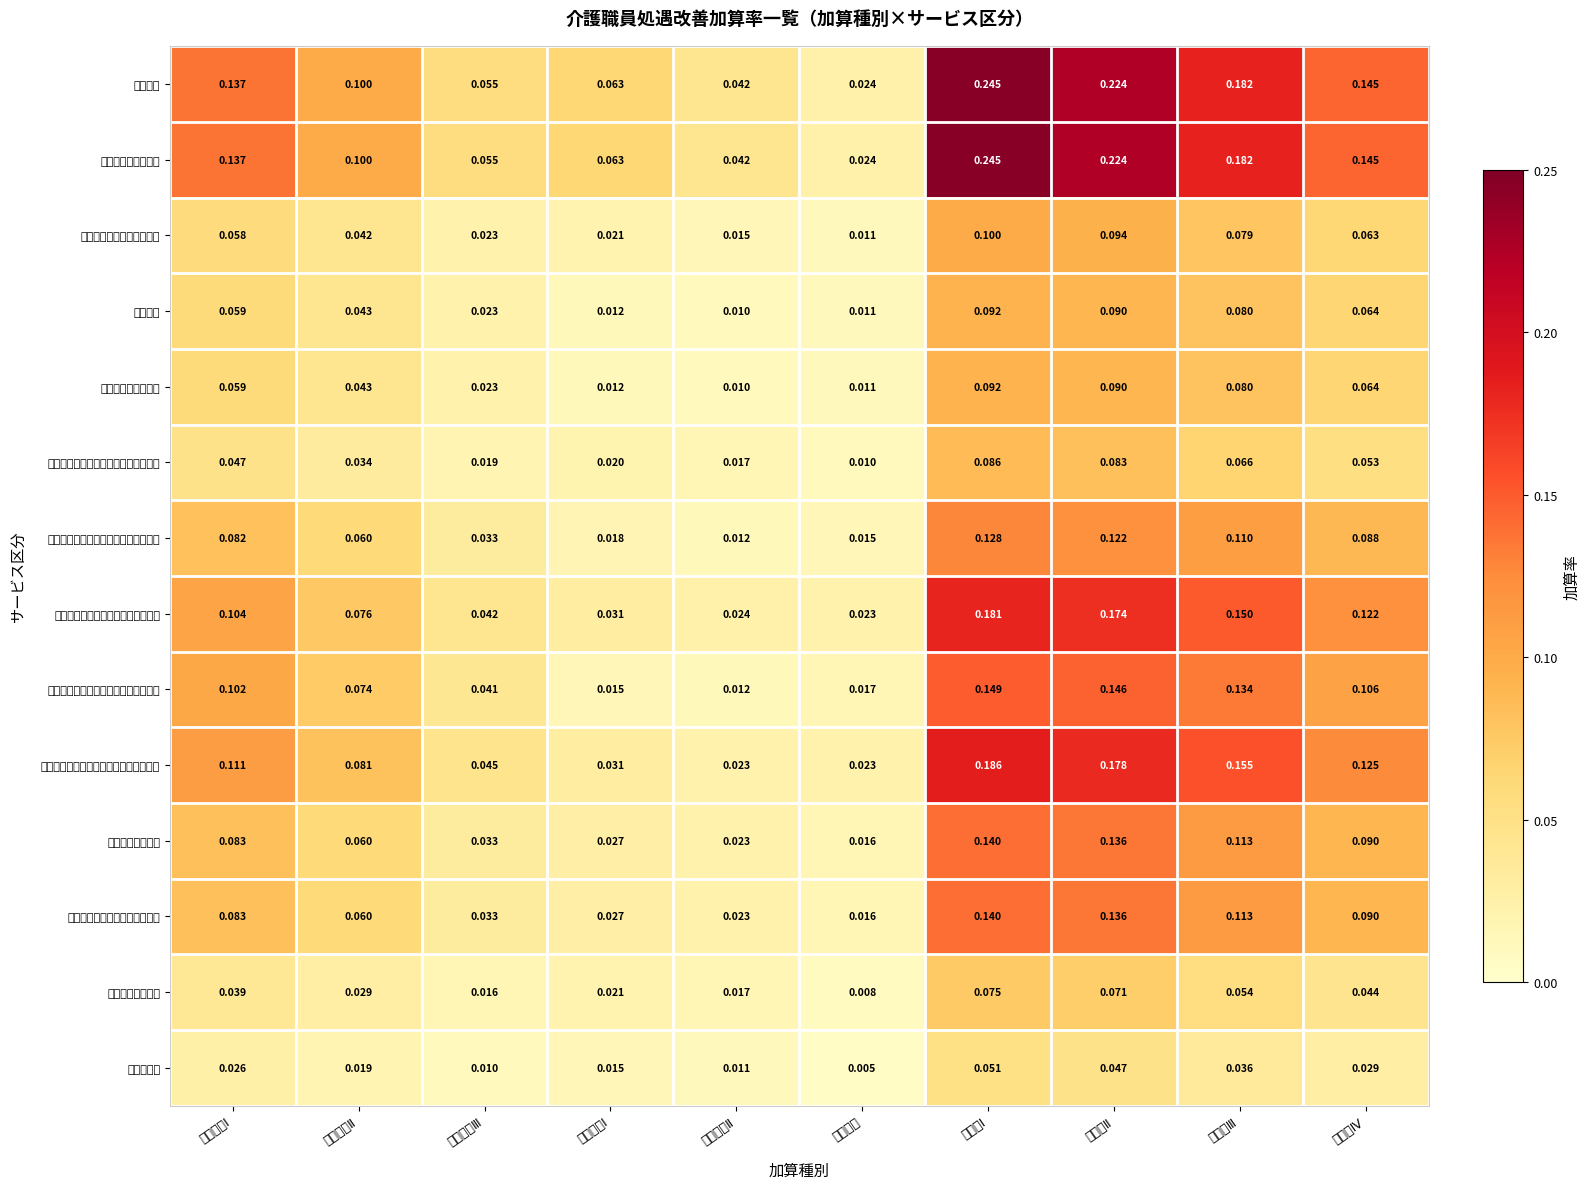

Reading right to left, what are all the values shown in this chart?

訪問介護: 新加算Ⅳ=0.1	新加算Ⅲ=0.2	新加算Ⅱ=0.2	新加算Ⅰ=0.2	ベア加算=0.0	特定加算Ⅱ=0.0	特定加算Ⅰ=0.1	処遇加算Ⅲ=0.1	処遇加算Ⅱ=0.1	処遇加算Ⅰ=0.1
夜間対応型訪問介護: 新加算Ⅳ=0.1	新加算Ⅲ=0.2	新加算Ⅱ=0.2	新加算Ⅰ=0.2	ベア加算=0.0	特定加算Ⅱ=0.0	特定加算Ⅰ=0.1	処遇加算Ⅲ=0.1	処遇加算Ⅱ=0.1	処遇加算Ⅰ=0.1
（介護予防）訪問入浴介護: 新加算Ⅳ=0.1	新加算Ⅲ=0.1	新加算Ⅱ=0.1	新加算Ⅰ=0.1	ベア加算=0.0	特定加算Ⅱ=0.0	特定加算Ⅰ=0.0	処遇加算Ⅲ=0.0	処遇加算Ⅱ=0.0	処遇加算Ⅰ=0.1
通所介護: 新加算Ⅳ=0.1	新加算Ⅲ=0.1	新加算Ⅱ=0.1	新加算Ⅰ=0.1	ベア加算=0.0	特定加算Ⅱ=0.0	特定加算Ⅰ=0.0	処遇加算Ⅲ=0.0	処遇加算Ⅱ=0.0	処遇加算Ⅰ=0.1
地域密着型通所介護: 新加算Ⅳ=0.1	新加算Ⅲ=0.1	新加算Ⅱ=0.1	新加算Ⅰ=0.1	ベア加算=0.0	特定加算Ⅱ=0.0	特定加算Ⅰ=0.0	処遇加算Ⅲ=0.0	処遇加算Ⅱ=0.0	処遇加算Ⅰ=0.1
（介護予防）通所リハビリテーション: 新加算Ⅳ=0.1	新加算Ⅲ=0.1	新加算Ⅱ=0.1	新加算Ⅰ=0.1	ベア加算=0.0	特定加算Ⅱ=0.0	特定加算Ⅰ=0.0	処遇加算Ⅲ=0.0	処遇加算Ⅱ=0.0	処遇加算Ⅰ=0.0
（介護予防）特定施設入居者生活介護: 新加算Ⅳ=0.1	新加算Ⅲ=0.1	新加算Ⅱ=0.1	新加算Ⅰ=0.1	ベア加算=0.0	特定加算Ⅱ=0.0	特定加算Ⅰ=0.0	処遇加算Ⅲ=0.0	処遇加算Ⅱ=0.1	処遇加算Ⅰ=0.1
（介護予防）認知症対応型通所介護: 新加算Ⅳ=0.1	新加算Ⅲ=0.1	新加算Ⅱ=0.2	新加算Ⅰ=0.2	ベア加算=0.0	特定加算Ⅱ=0.0	特定加算Ⅰ=0.0	処遇加算Ⅲ=0.0	処遇加算Ⅱ=0.1	処遇加算Ⅰ=0.1
（介護予防）小規模多機能型居宅介護: 新加算Ⅳ=0.1	新加算Ⅲ=0.1	新加算Ⅱ=0.1	新加算Ⅰ=0.1	ベア加算=0.0	特定加算Ⅱ=0.0	特定加算Ⅰ=0.0	処遇加算Ⅲ=0.0	処遇加算Ⅱ=0.1	処遇加算Ⅰ=0.1
（介護予防）認知症対応型共同生活介護: 新加算Ⅳ=0.1	新加算Ⅲ=0.2	新加算Ⅱ=0.2	新加算Ⅰ=0.2	ベア加算=0.0	特定加算Ⅱ=0.0	特定加算Ⅰ=0.0	処遇加算Ⅲ=0.0	処遇加算Ⅱ=0.1	処遇加算Ⅰ=0.1
介護老人福祉施設: 新加算Ⅳ=0.1	新加算Ⅲ=0.1	新加算Ⅱ=0.1	新加算Ⅰ=0.1	ベア加算=0.0	特定加算Ⅱ=0.0	特定加算Ⅰ=0.0	処遇加算Ⅲ=0.0	処遇加算Ⅱ=0.1	処遇加算Ⅰ=0.1
（介護予防）短期入所生活介護: 新加算Ⅳ=0.1	新加算Ⅲ=0.1	新加算Ⅱ=0.1	新加算Ⅰ=0.1	ベア加算=0.0	特定加算Ⅱ=0.0	特定加算Ⅰ=0.0	処遇加算Ⅲ=0.0	処遇加算Ⅱ=0.1	処遇加算Ⅰ=0.1
介護老人保健施設: 新加算Ⅳ=0.0	新加算Ⅲ=0.1	新加算Ⅱ=0.1	新加算Ⅰ=0.1	ベア加算=0.0	特定加算Ⅱ=0.0	特定加算Ⅰ=0.0	処遇加算Ⅲ=0.0	処遇加算Ⅱ=0.0	処遇加算Ⅰ=0.0
介護医療院: 新加算Ⅳ=0.0	新加算Ⅲ=0.0	新加算Ⅱ=0.0	新加算Ⅰ=0.1	ベア加算=0.0	特定加算Ⅱ=0.0	特定加算Ⅰ=0.0	処遇加算Ⅲ=0.0	処遇加算Ⅱ=0.0	処遇加算Ⅰ=0.0